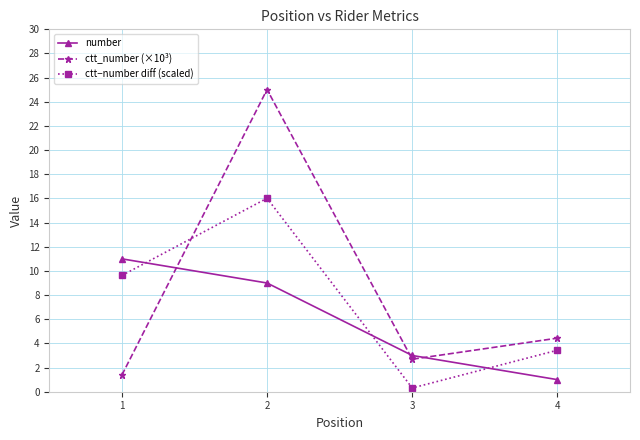

In ctt_number (×10³), how many points are lower than both neighbors (excluding endpoints)?

1